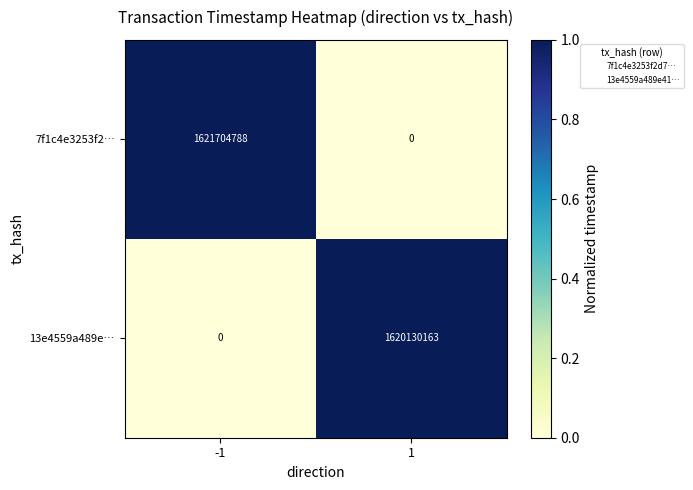

What is the highest value of the 13e4559a489e… series?

1620130163